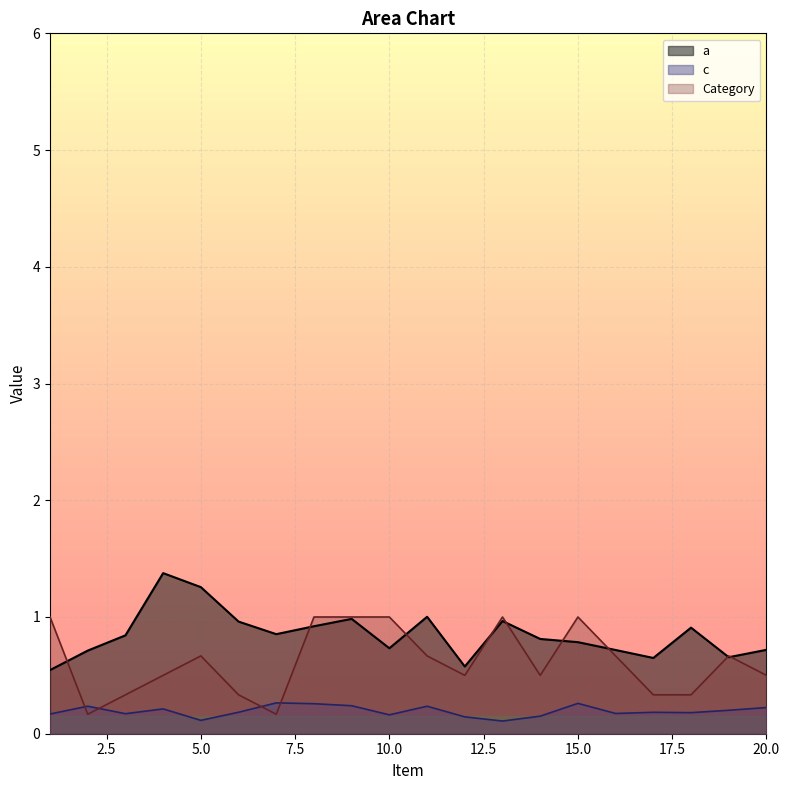

At which label does c reach its minimum?

13